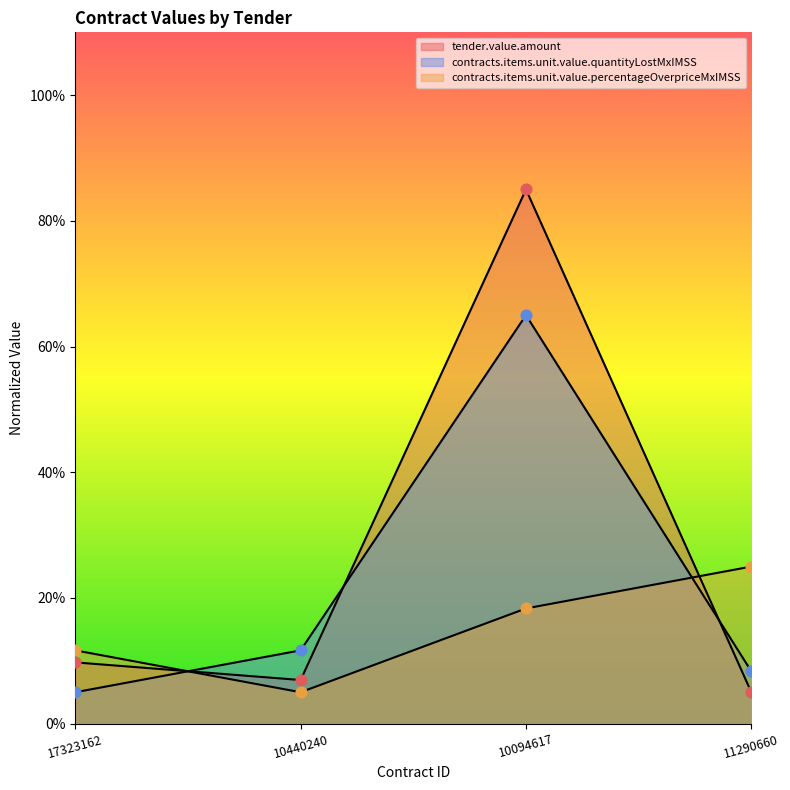

At which category is the sum across all series the highest?

10094617